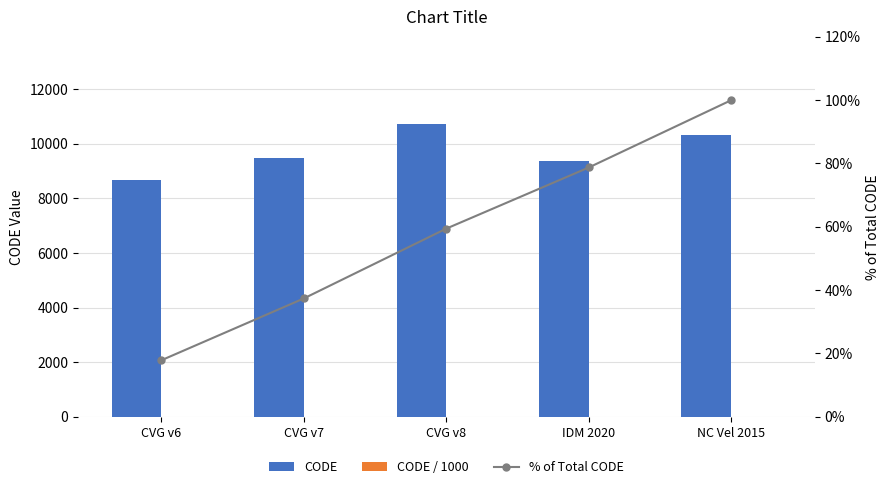

Which category has the highest value in the % of Total CODE series?

NC Vel 2015